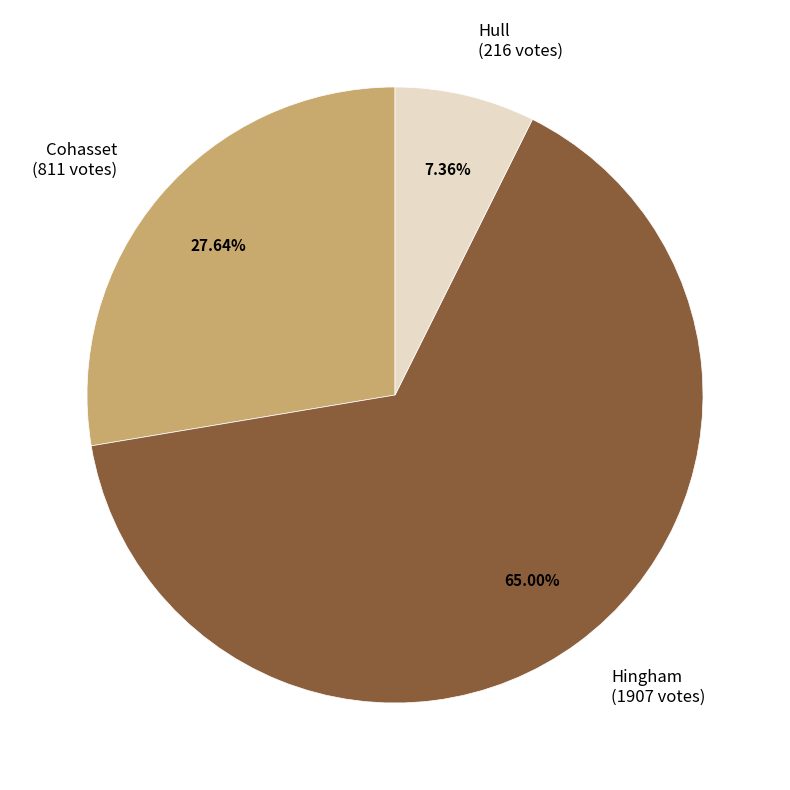

To the nearest percent, what percentage of the pie is Hingham?

65%